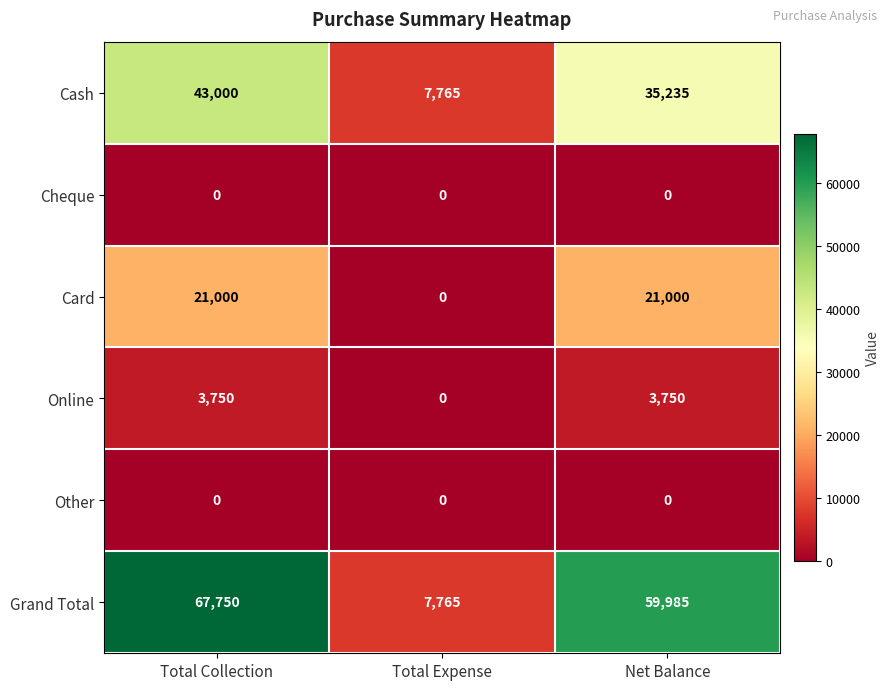

Between Total Collection and Total Expense, which series saw the biggest shift?

Grand Total